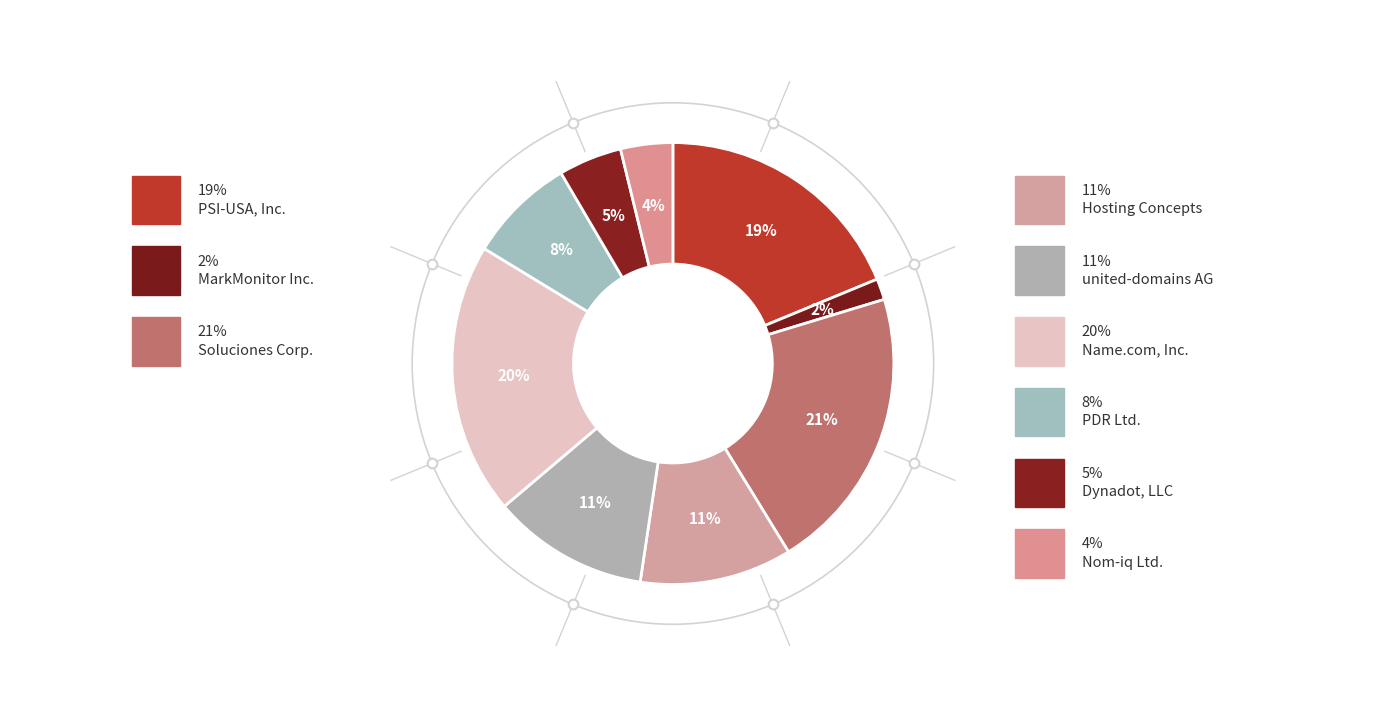

What is the smallest slice in the pie chart?

MarkMonitor Inc.